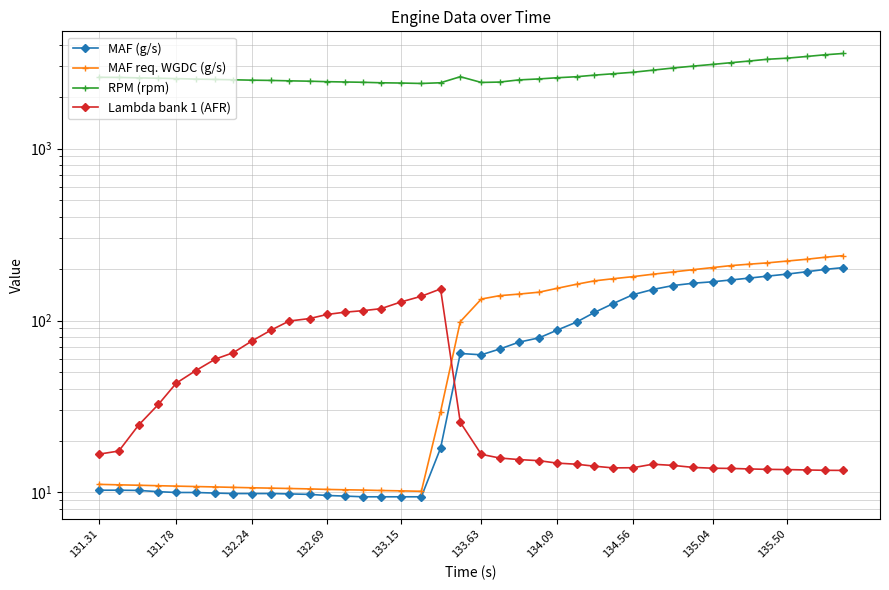

Reading right to left, extract all data points from this chart.

MAF (g/s): 203.0	198.1	192.2	186.1	181.1	176.4	172.2	168.0	164.8	159.8	151.4	141.2	125.4	111.4	97.9	87.9	79.3	74.8	68.2	63.2	64.3	18.1	9.4	9.4	9.4	9.4	9.5	9.6	9.8	9.8	9.9	9.9	9.9	9.9	10.0	10.0	10.1	10.3	10.3	10.3
MAF req. WGDC (g/s): 238.4	233.2	227.2	221.7	216.3	212.5	208.7	203.3	197.6	191.6	185.8	179.9	175.0	170.1	162.5	153.9	146.2	142.4	139.5	133.3	98.5	29.5	10.2	10.2	10.3	10.3	10.4	10.4	10.5	10.6	10.6	10.7	10.7	10.8	10.8	10.9	10.9	11.0	11.1	11.2
RPM (rpm): 3570.0	3508.0	3432.0	3353.0	3304.0	3226.0	3158.0	3086.0	3016.0	2940.0	2855.0	2776.0	2722.0	2672.0	2616.0	2580.0	2540.0	2507.0	2435.0	2423.0	2616.0	2413.0	2390.0	2404.0	2412.0	2428.0	2438.0	2448.0	2464.0	2476.0	2489.0	2498.0	2511.0	2523.0	2534.0	2551.0	2564.0	2576.0	2592.0	2596.0
Lambda bank 1 (AFR): 13.4	13.5	13.5	13.6	13.6	13.7	13.8	13.8	14.0	14.4	14.6	13.9	13.9	14.2	14.6	14.8	15.3	15.5	15.9	16.7	25.6	152.6	138.4	128.4	117.2	114.2	111.8	108.4	102.7	99.3	88.2	76.0	65.0	59.7	51.0	43.2	32.5	24.6	17.4	16.7